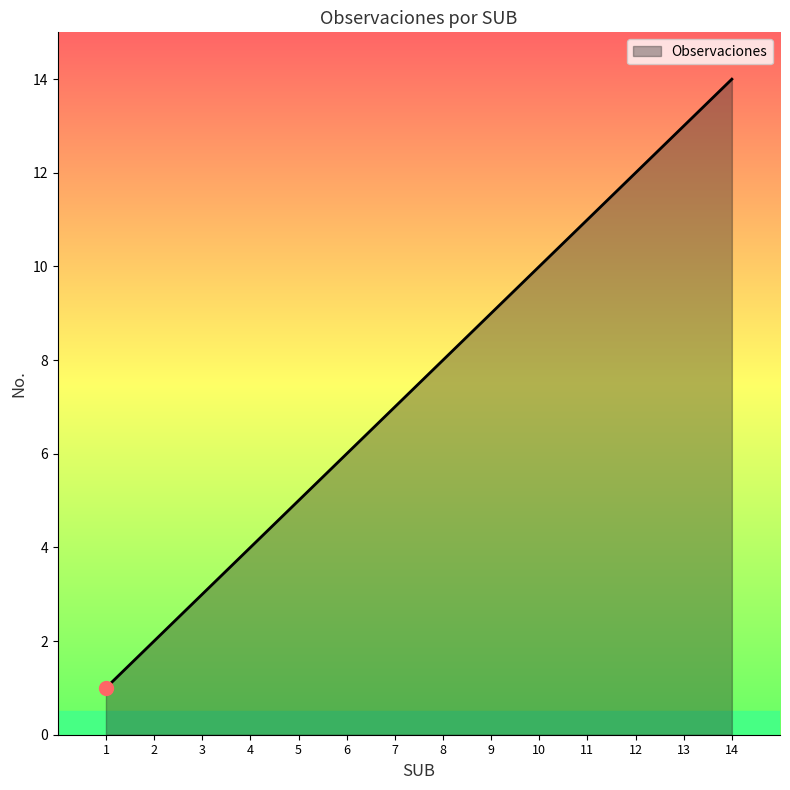

Where is the data nearest to the value 7?

7